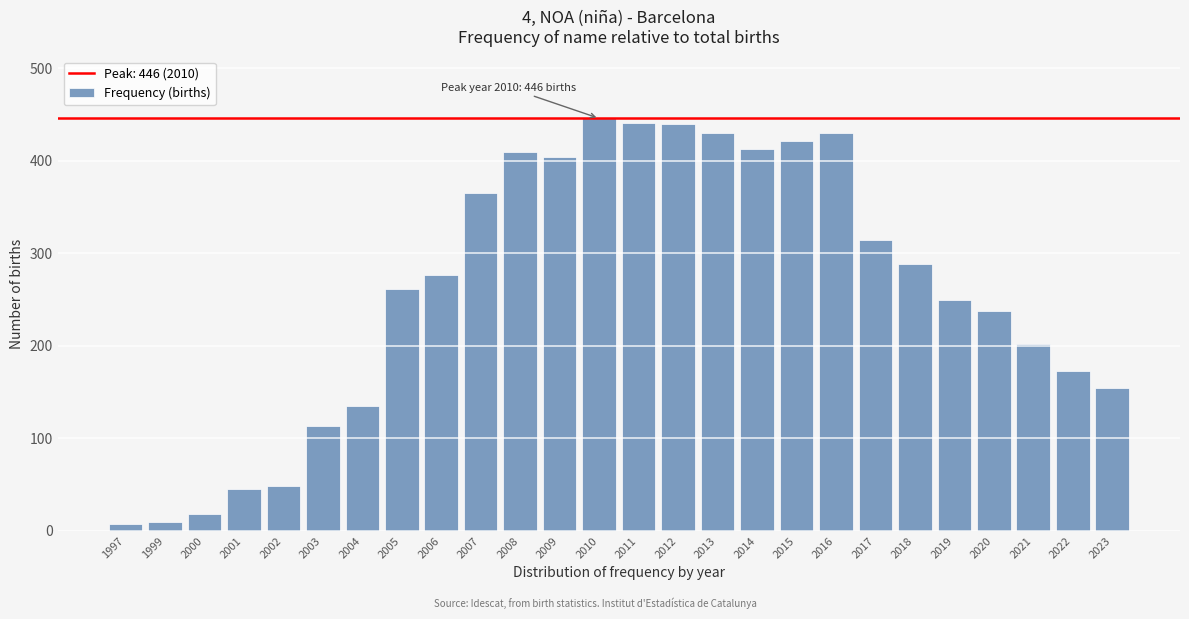

What is the difference between the maximum and second lowest values?

436